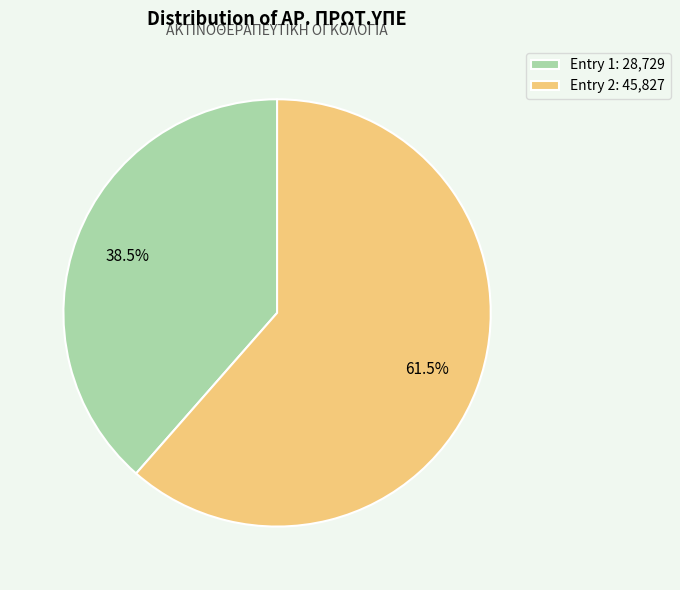

What is the largest slice in the pie chart?

Entry 2: 45,827